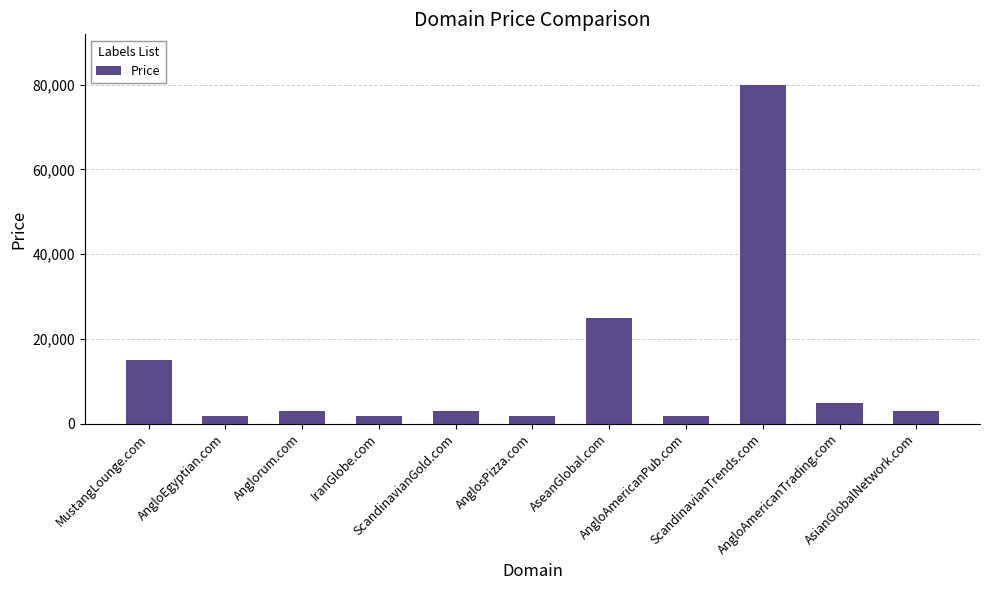

How many categories are shown in the chart?

11